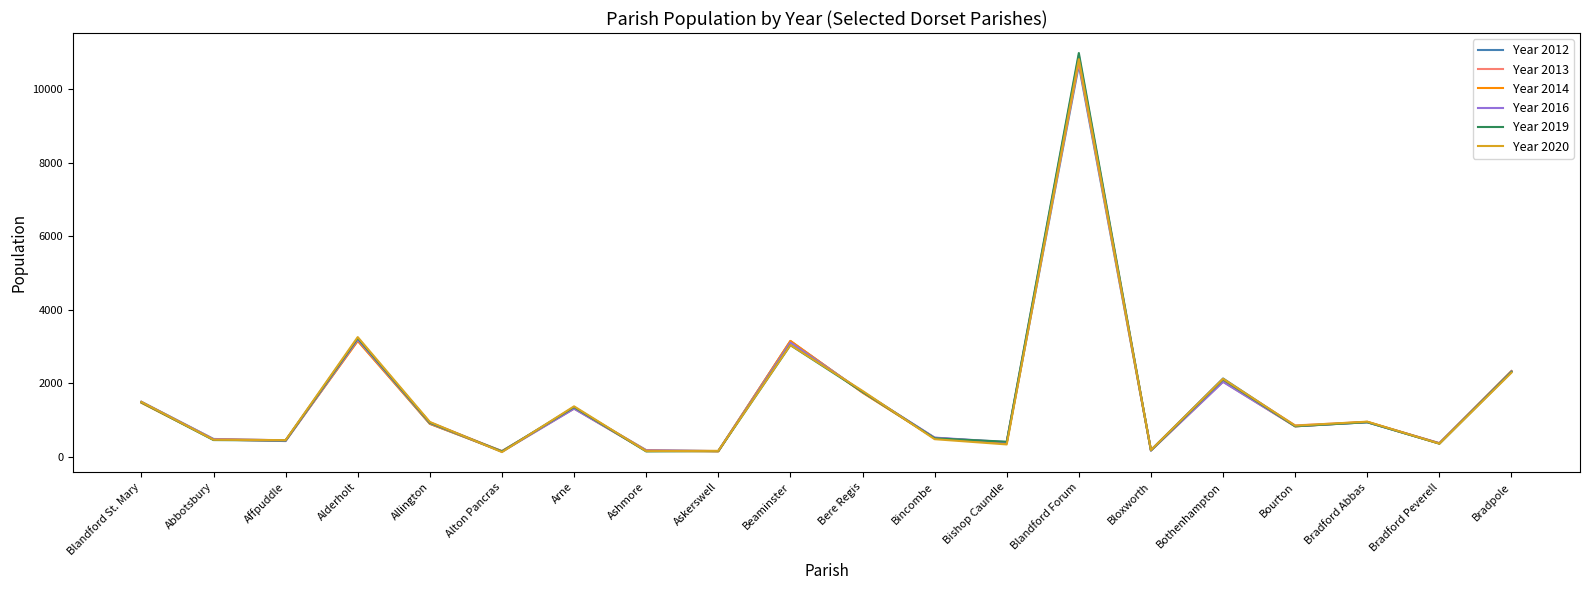

What is the sum of all Year 2013 values?

31743